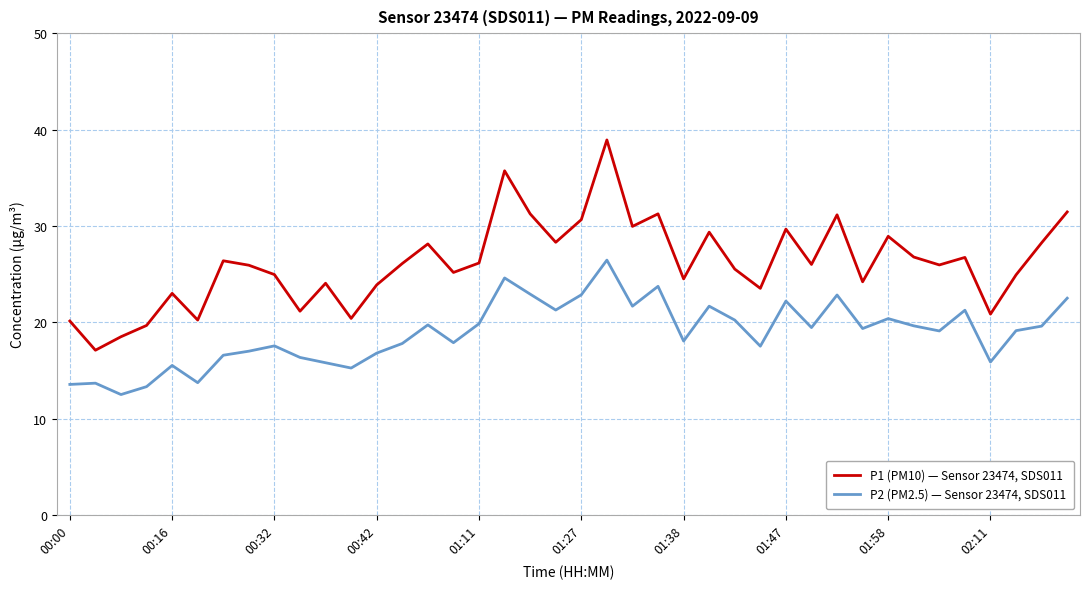

Which series has the largest range (max minus min)?

P1 (PM10) — Sensor 23474, SDS011